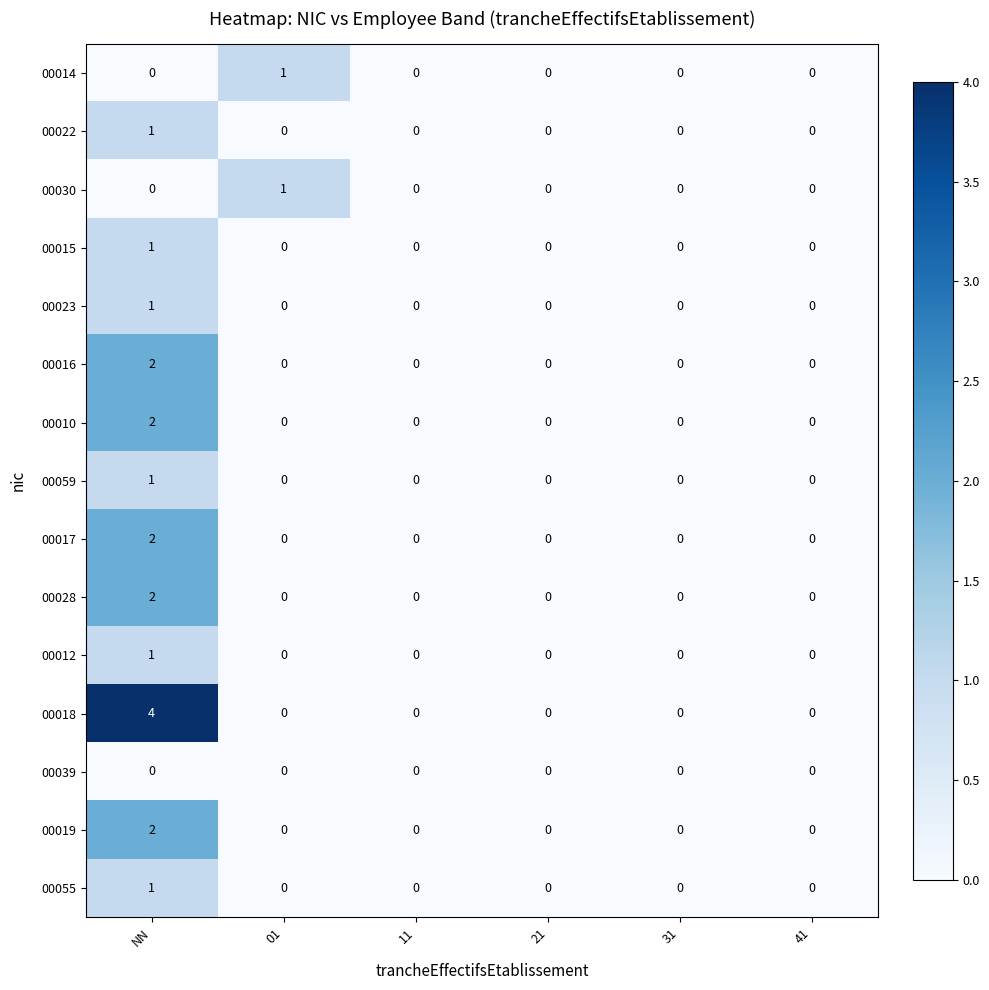

Is it true that 00015 equals 0 at 11?

True